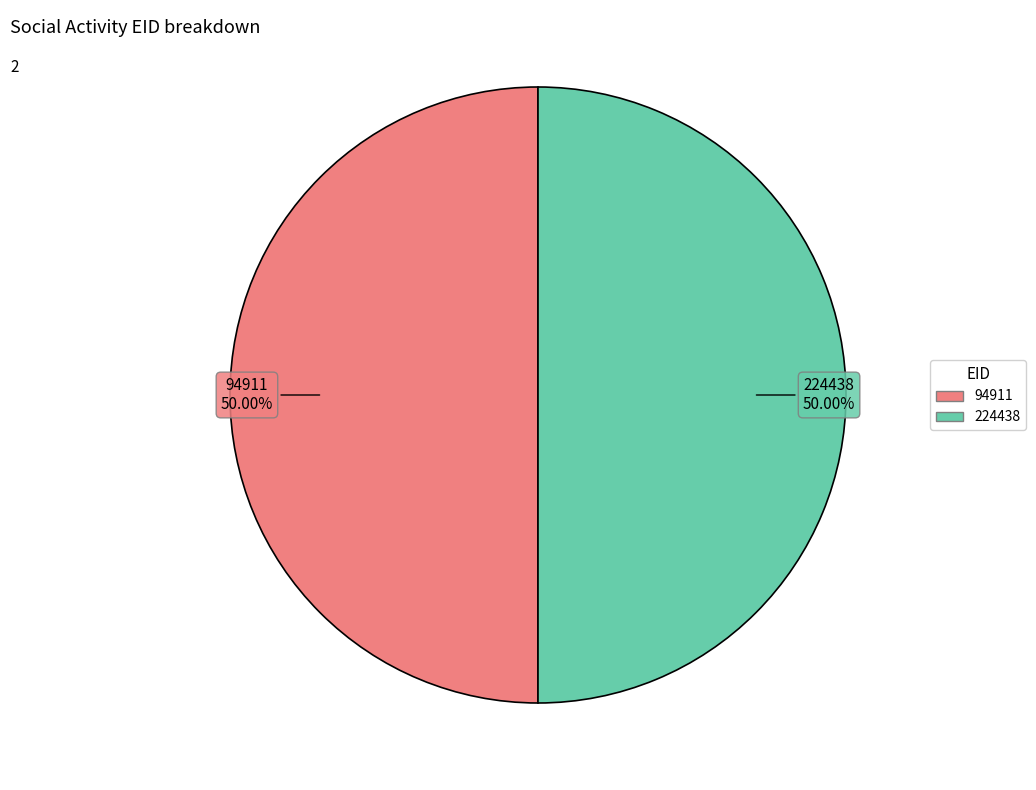

What is the ratio of the value at 94911 to the value at 224438?

1.0